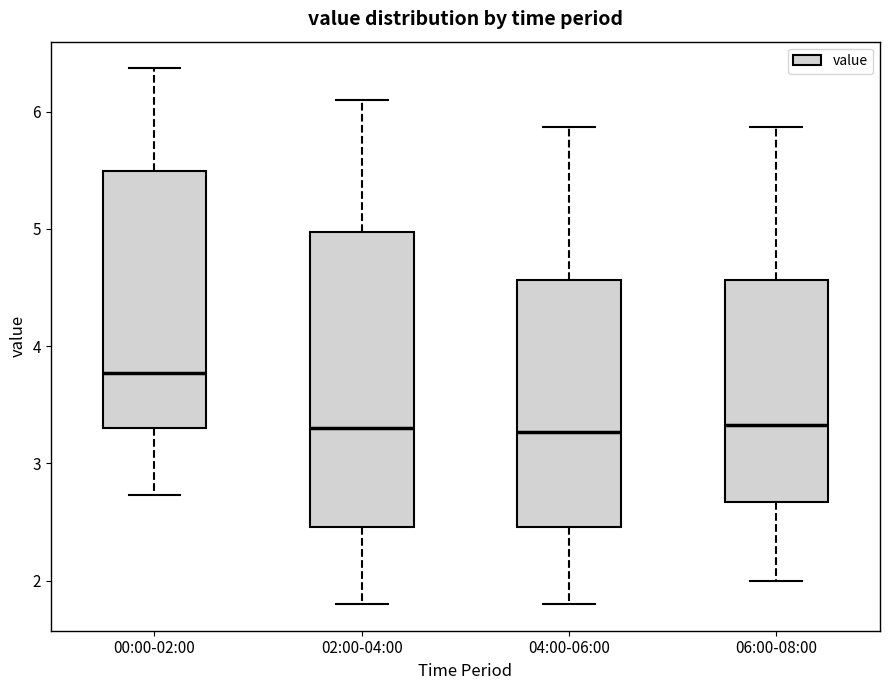

Reading left to right, transcribe this box plot: for each box, give where its median line is, the range the box spans, and where its two whiskers end, as read against the y-axis. The values are not printed on the chart, so give them approximately, as read against the axis.

00:00-02:00: median 3.8, box 3.3 to 5.5, whiskers 2.7 to 6.4
02:00-04:00: median 3.3, box 2.5 to 5.0, whiskers 1.8 to 6.1
04:00-06:00: median 3.3, box 2.5 to 4.6, whiskers 1.8 to 5.9
06:00-08:00: median 3.3, box 2.7 to 4.6, whiskers 2.0 to 5.9